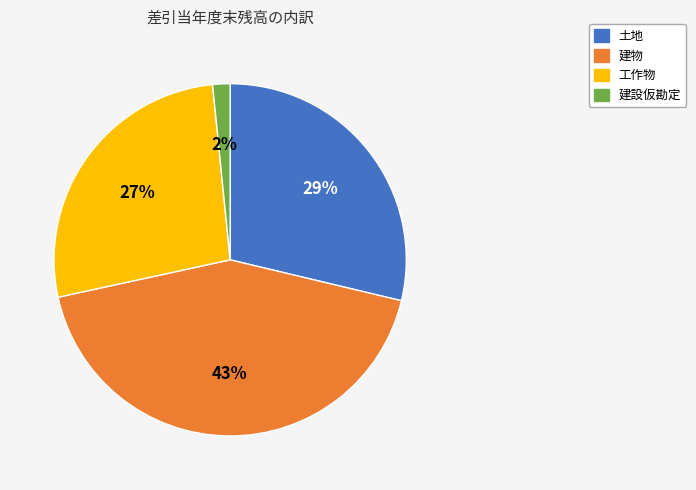

What is the largest slice in the pie chart?

建物